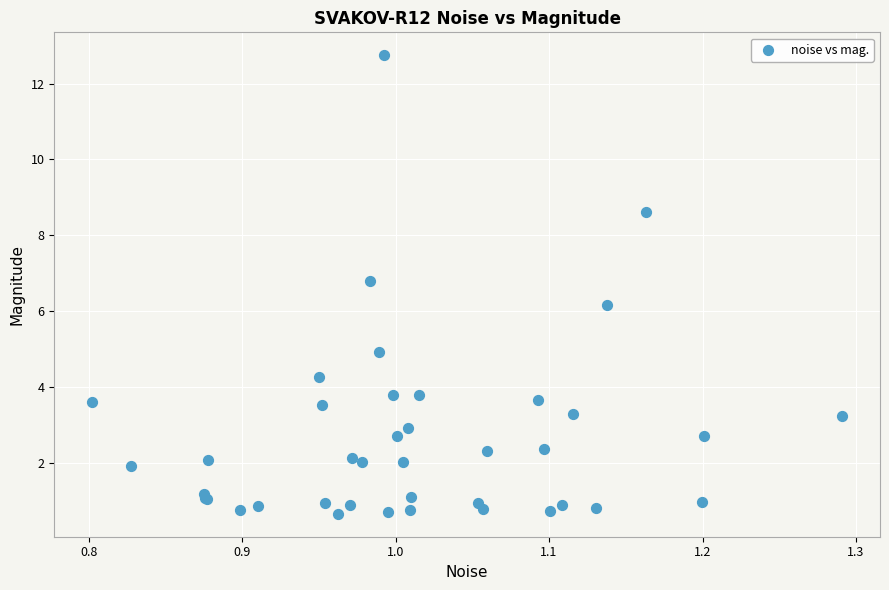

What Y value in the scatter plot is closest to 6?

6.2